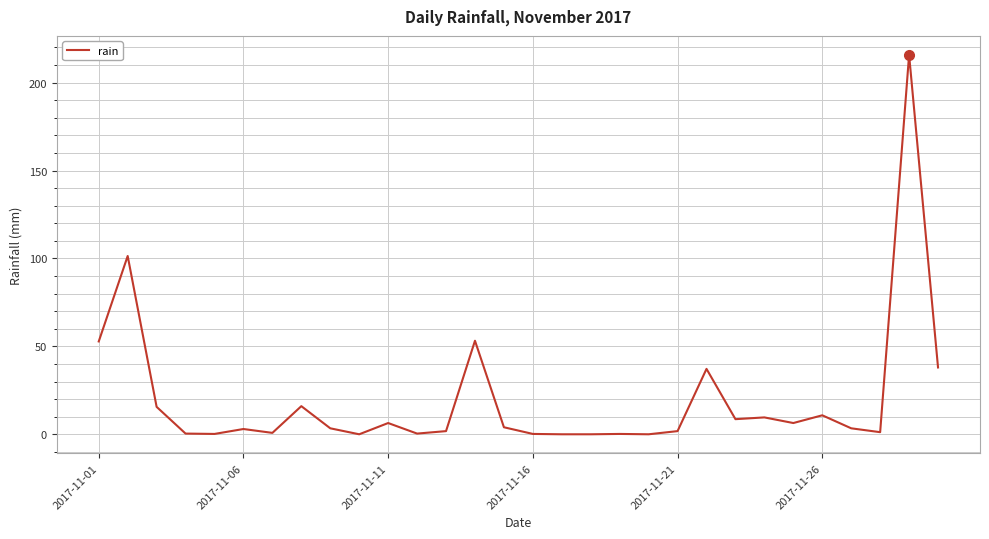

What is the difference between the maximum and minimum values?

215.8